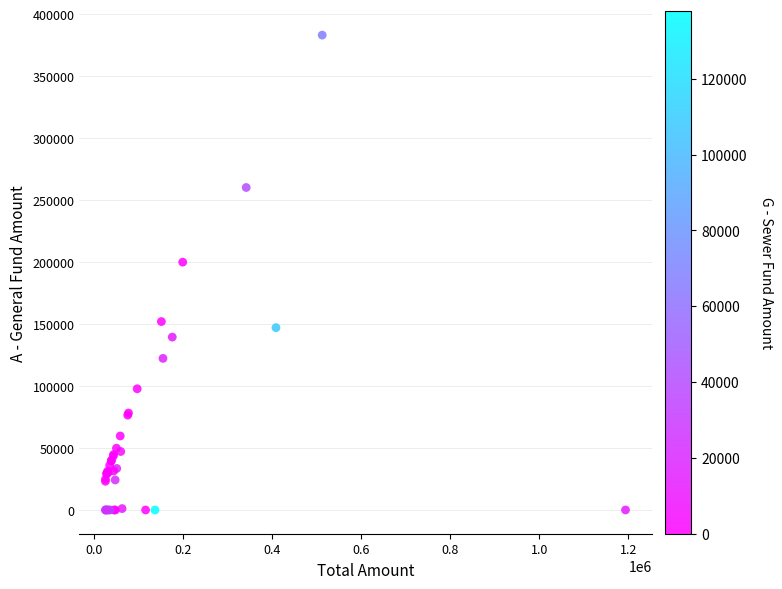

What Y value in the scatter plot is closest to 191617?

200000.0